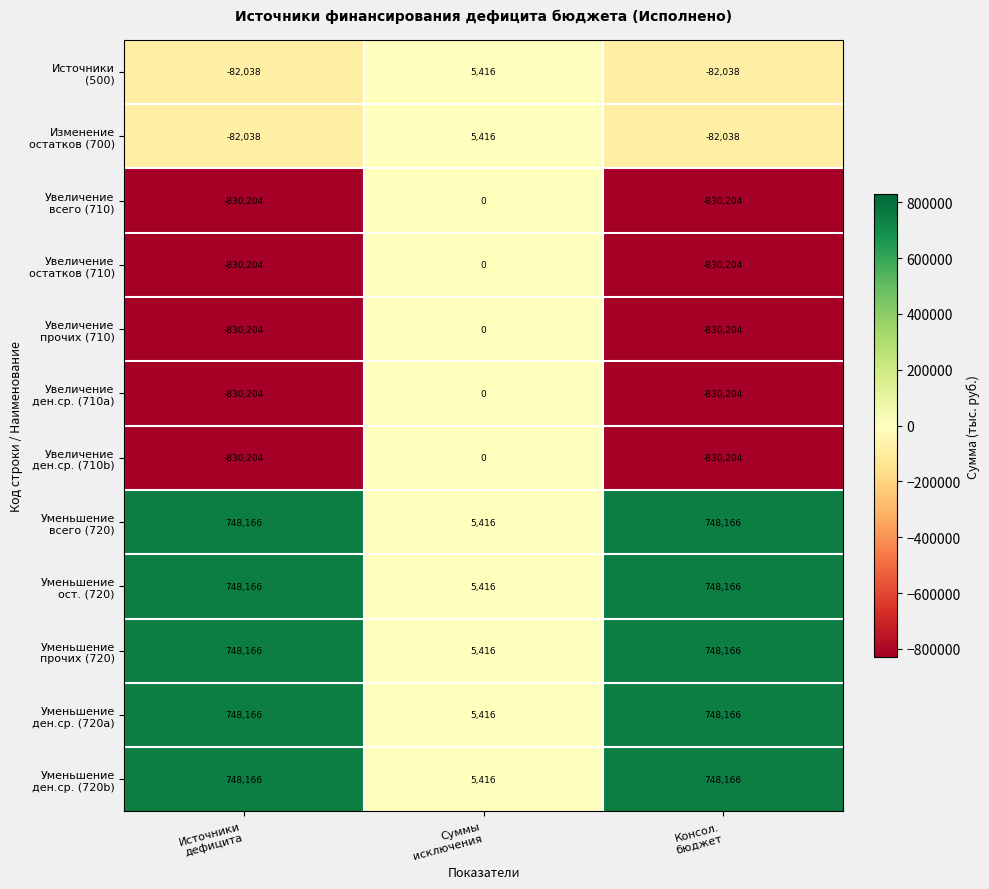

What is the greatest value displayed?

748166